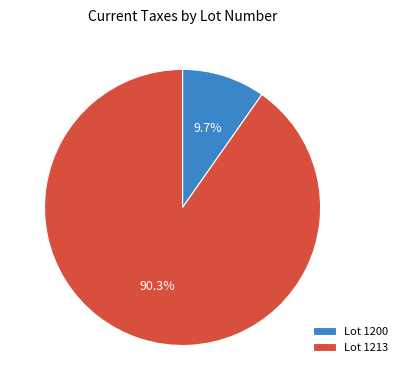

What percentage is NOT represented by Lot 1200?

90.3%